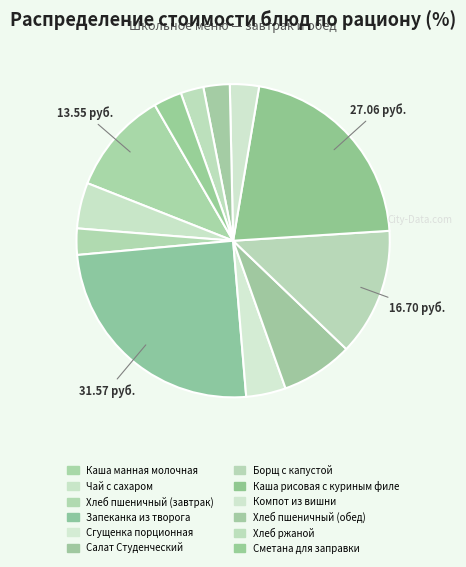

Rank the categories by value from highest to lowest.

Запеканка из творога, Каша рисовая с куриным филе, Борщ с капустой, Каша манная молочная, Салат Студенческий, Чай с сахаром, Сгущенка порционная, Компот из вишни, Сметана для заправки, Хлеб пшеничный (завтрак), Хлеб пшеничный (обед), Хлеб ржаной